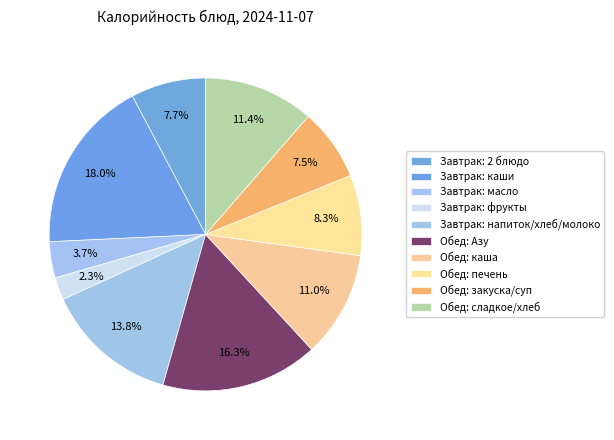

How many segments does this pie chart have?

10